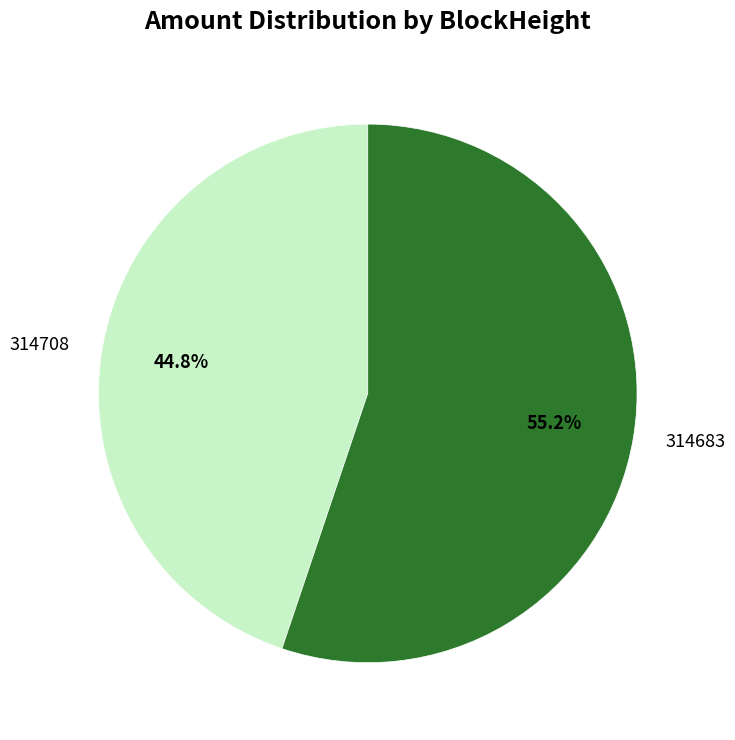

Which category has the biggest portion of the pie?

314683